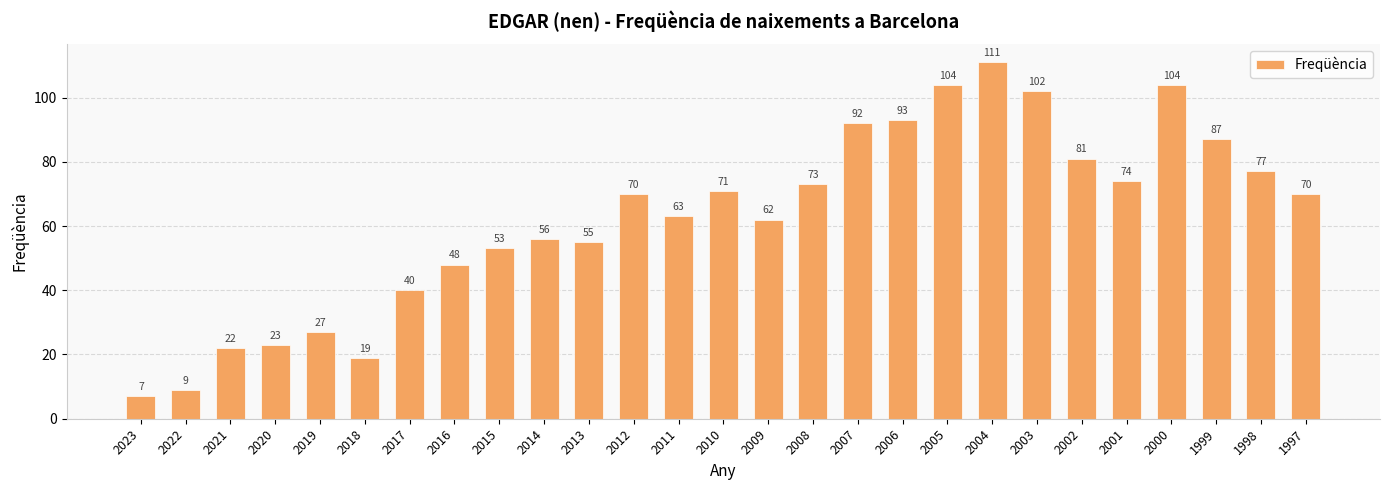

At which category does the chart reach its minimum across all series?

2023